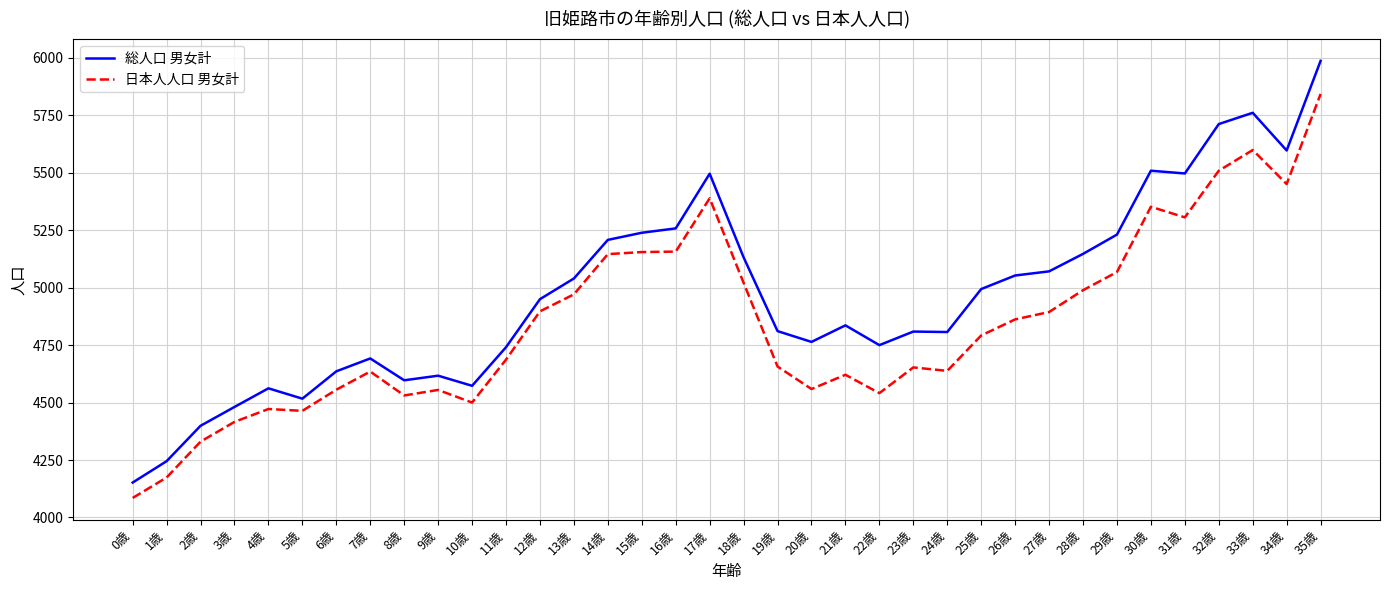

What is the difference between the 日本人人口 男女計 values at 16歳 and 23歳?

504